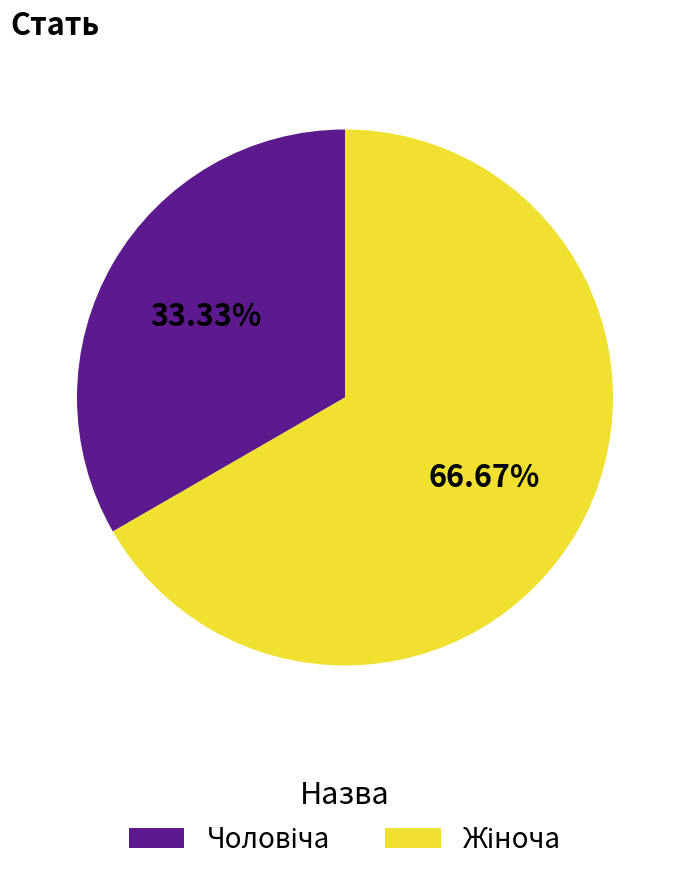

Is there any slice that represents more than half of the pie?

Yes